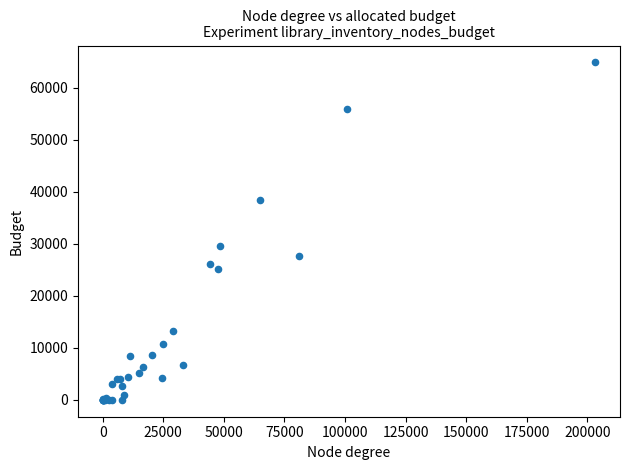

What Y value in the scatter plot is closest to 32416?

29624